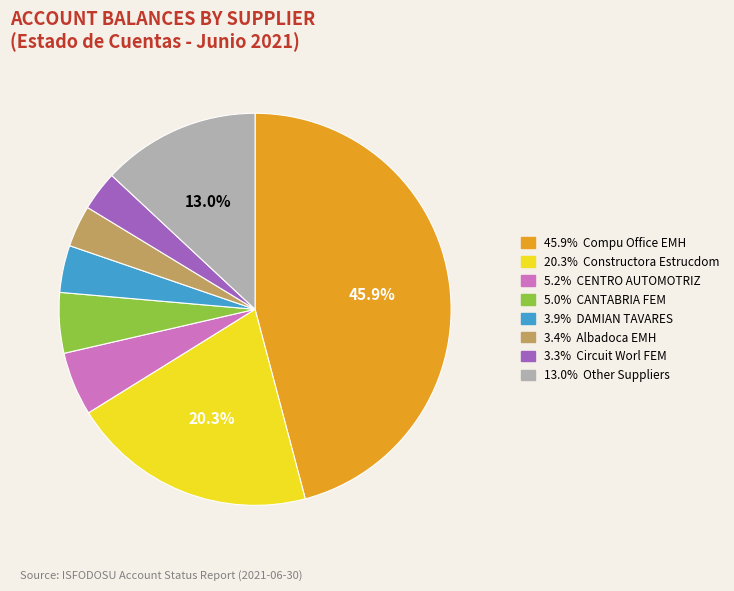

Does any single category account for the majority?

No